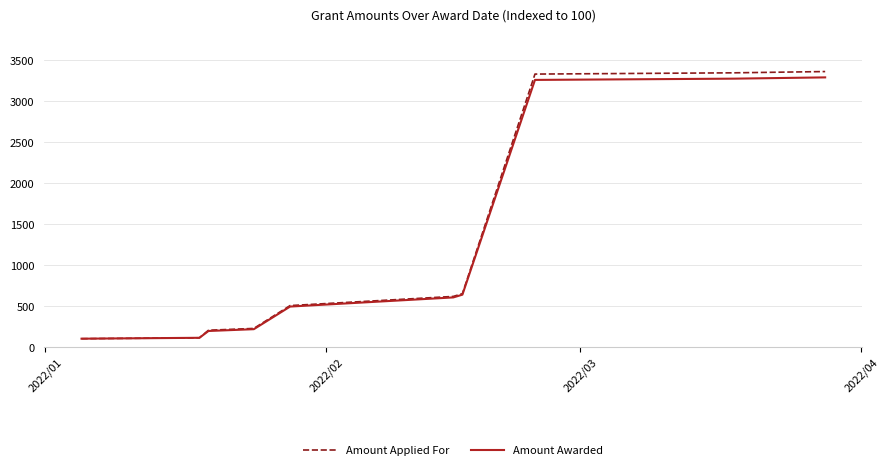

What is the minimum value shown in the chart?

100.0